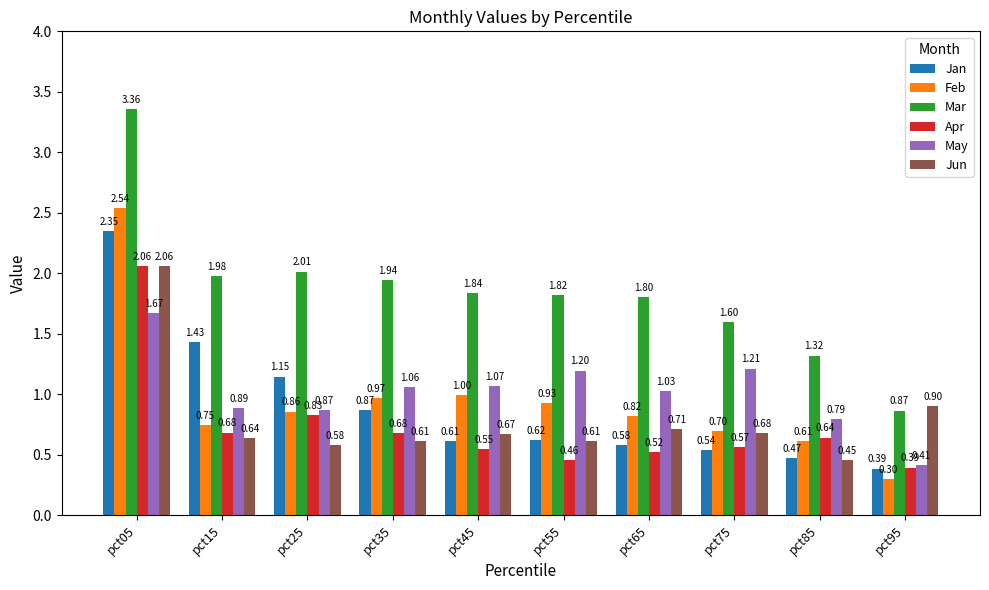

At which category is the sum across all series the highest?

pct05